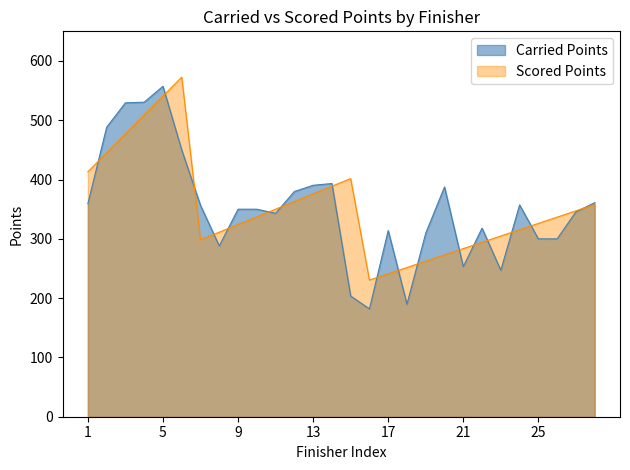

What are all the series names shown in the legend?

Carried Points, Scored Points